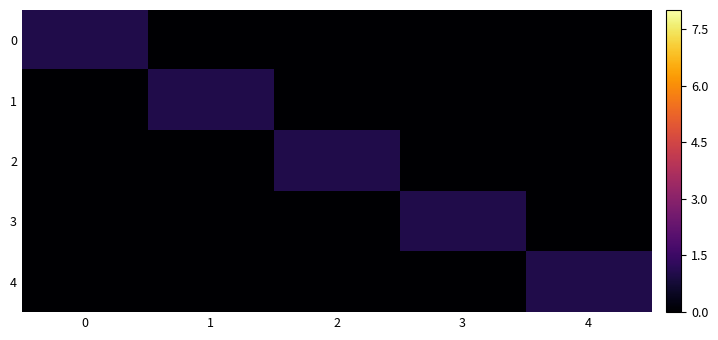

What is the spread (max minus min) of values at 1?

1